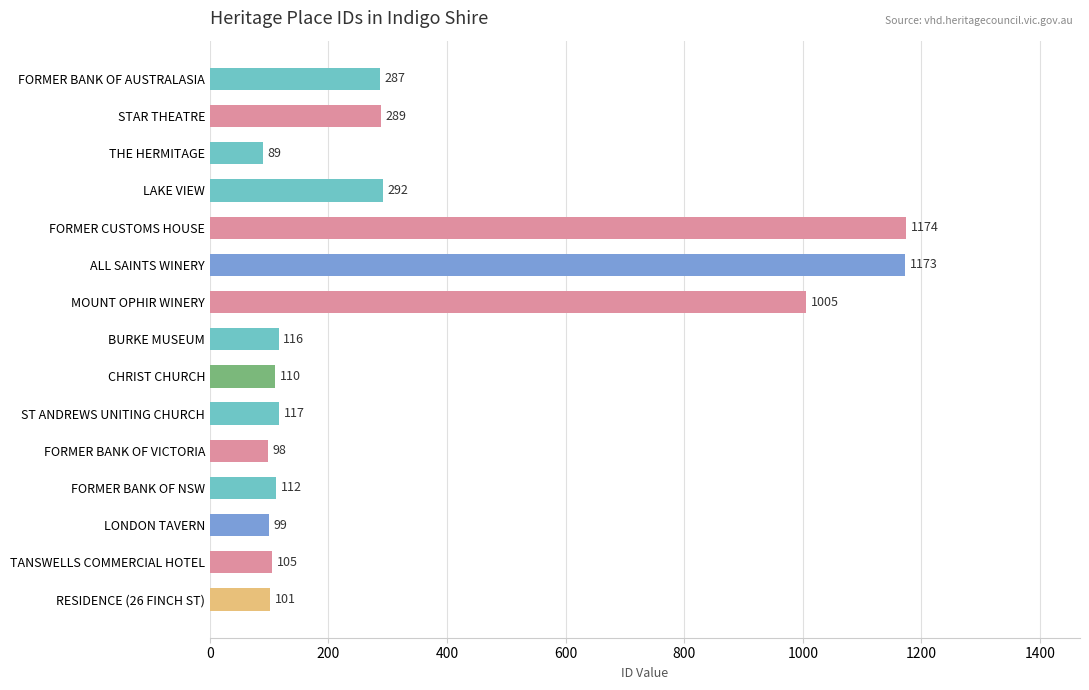

At which category does the chart reach its peak across all series?

FORMER CUSTOMS HOUSE